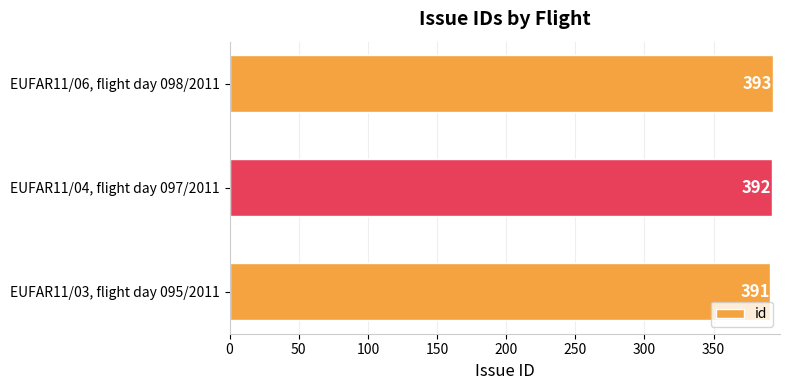

True or false: the data shows 392 at EUFAR11/04, flight day 097/2011.

True